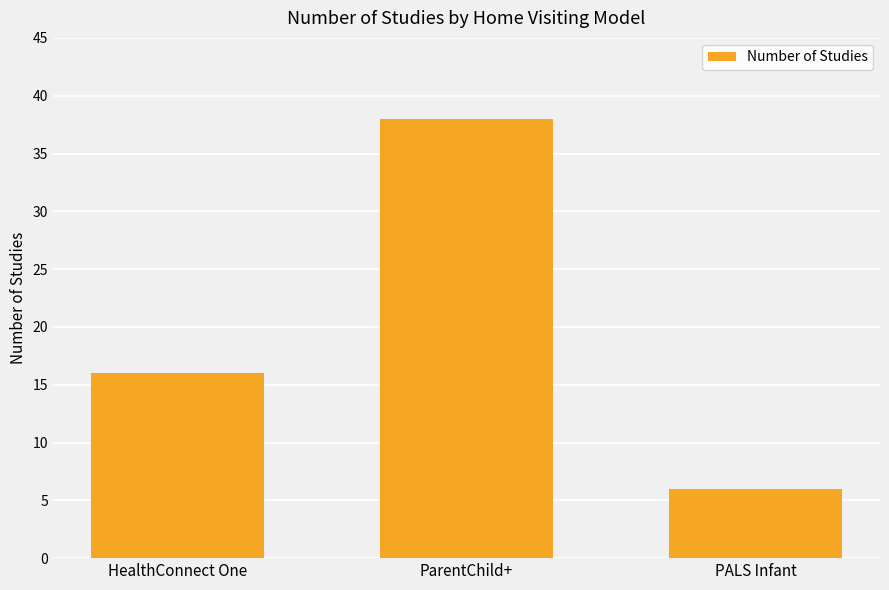

List the labels in order of value, largest first.

ParentChild+, HealthConnect One, PALS Infant